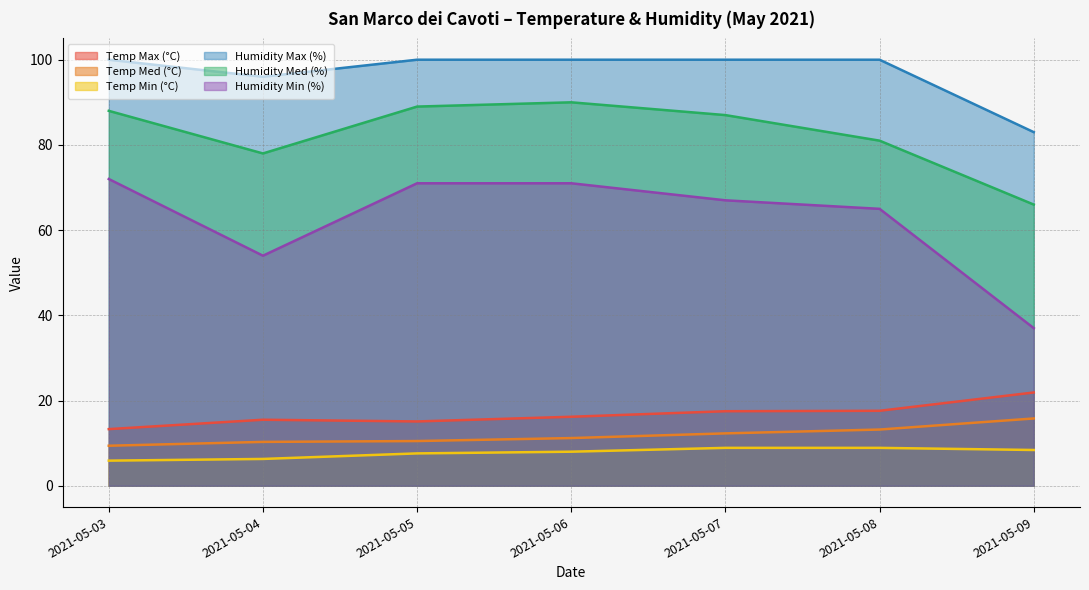

The Humidity Min (%) series shows 71.0 at 2021-05-06. True or false?

True